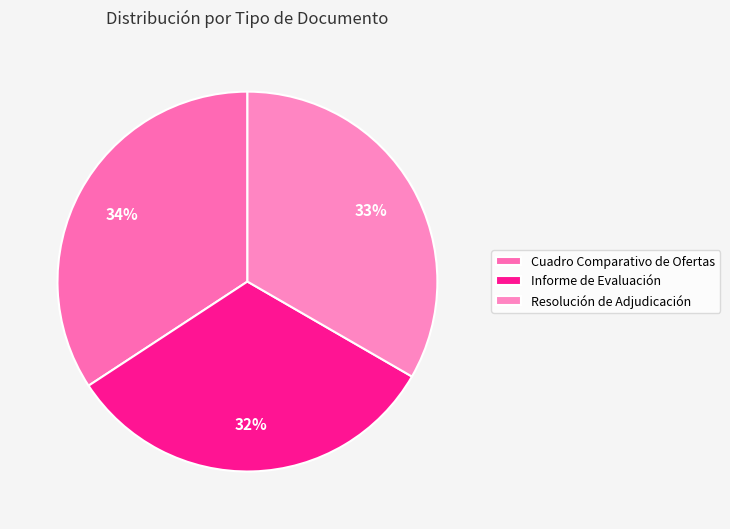

How many slices are in this pie chart?

3